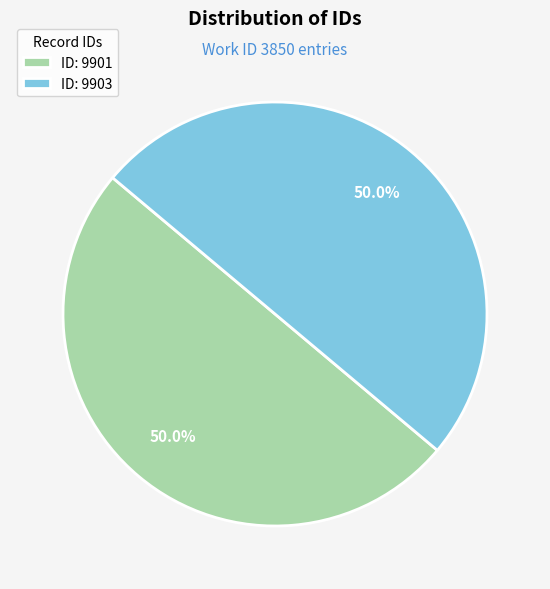

Approximately how many times larger is the value at ID: 9901 compared to ID: 9903?

1.0